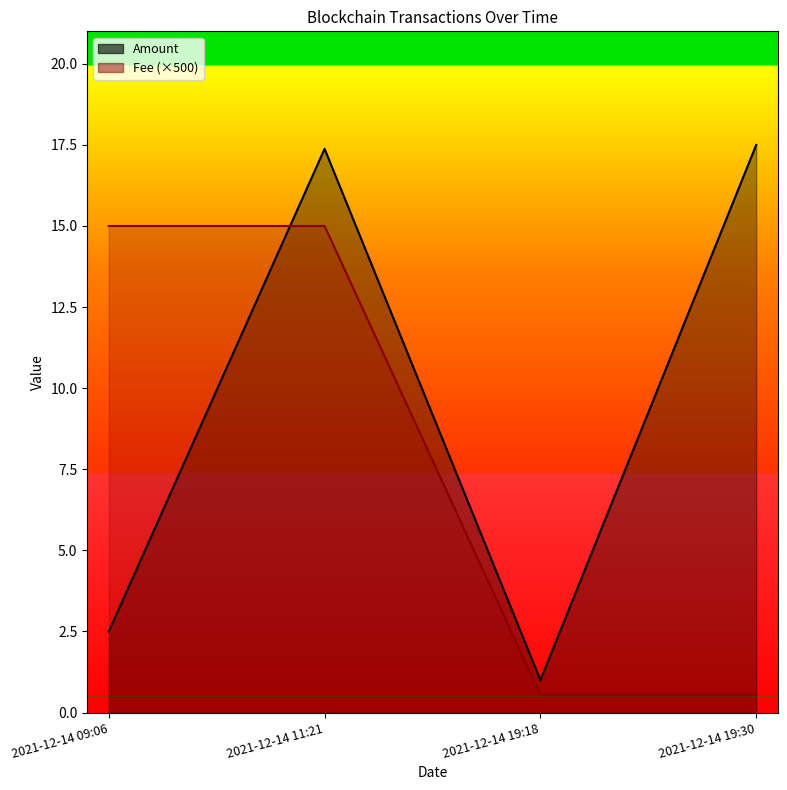

At which label is Amount closest to 9?

2021-12-14 09:06